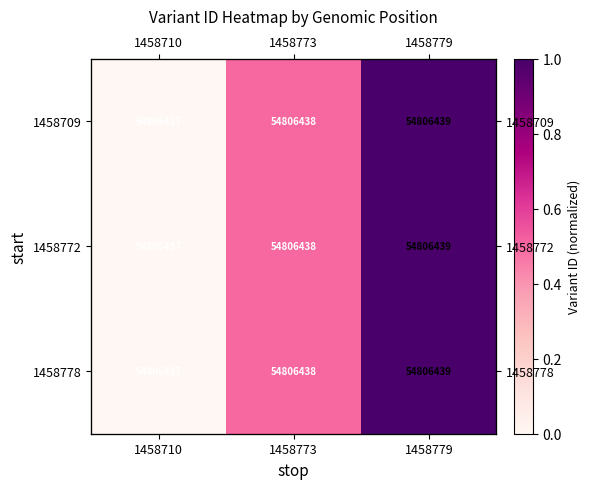

List the series in order of their peak value, lowest first.

1458709, 1458772, 1458778